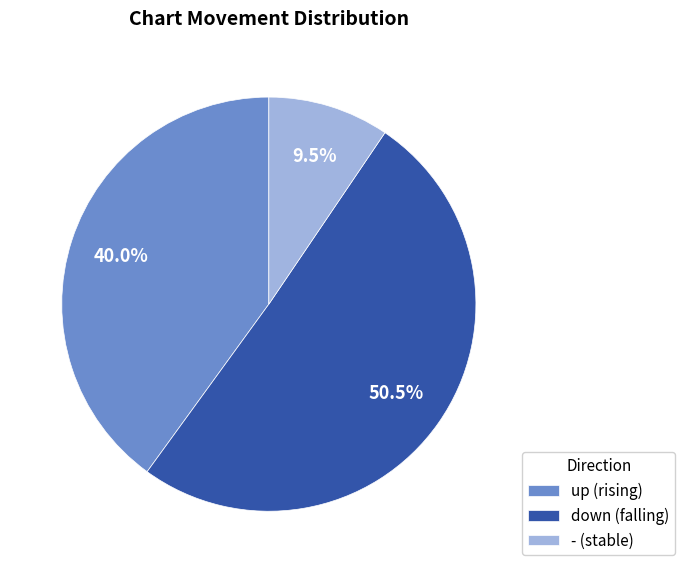

Rank the categories by value from highest to lowest.

down, up, -